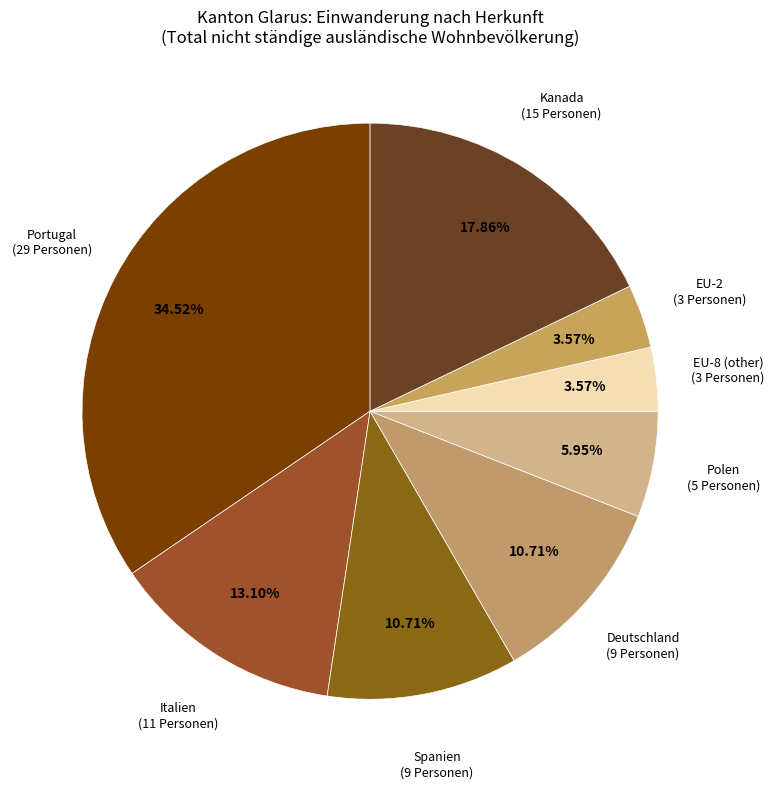

What is the ratio of the value at Portugal to the value at Polen?

5.8